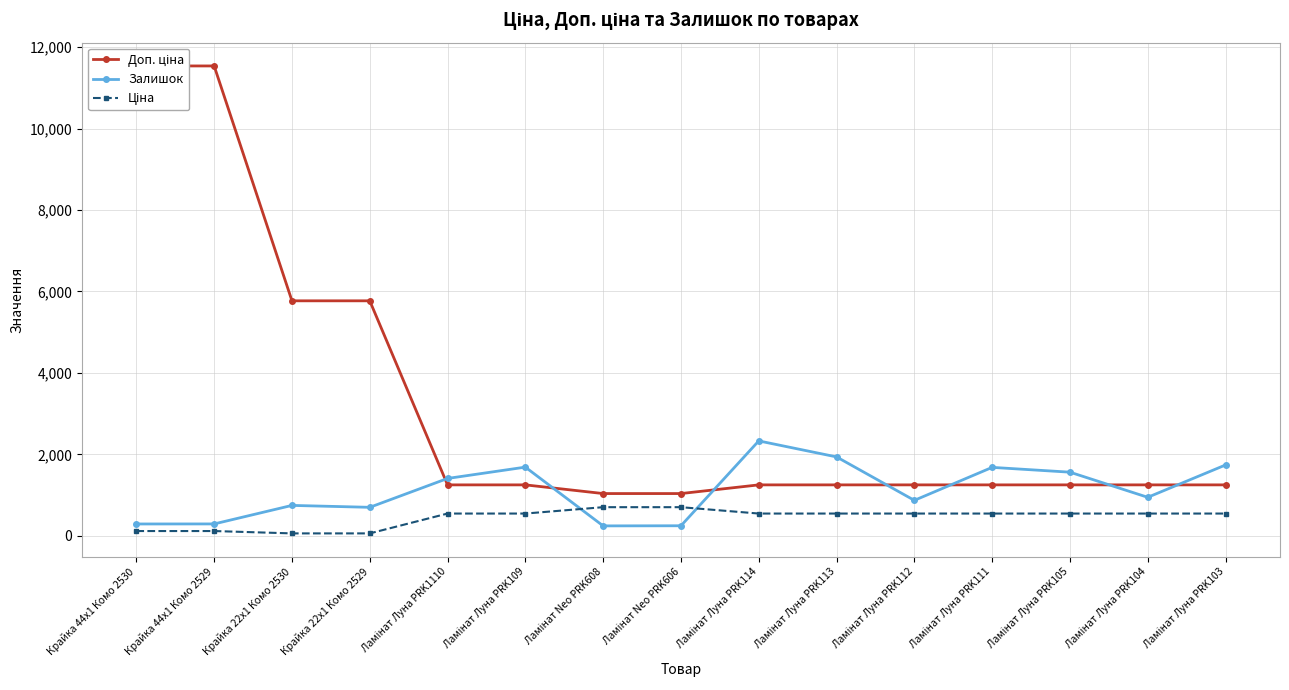

Reading left to right, what are all the values shown in this chart?

Доп. ціна: Крайка 44x1 Комо 2530=11537.0	Крайка 44x1 Комо 2529=11537.0	Крайка 22x1 Комо 2530=5769.0	Крайка 22x1 Комо 2529=5769.0	Ламінат Луна PRK1110=1249.1	Ламінат Луна PRK109=1249.1	Ламінат Neo PRK608=1036.0	Ламінат Neo PRK606=1036.0	Ламінат Луна PRK114=1249.1	Ламінат Луна PRK113=1249.1	Ламінат Луна PRK112=1249.1	Ламінат Луна PRK111=1249.1	Ламінат Луна PRK105=1249.1	Ламінат Луна PRK104=1249.1	Ламінат Луна PRK103=1249.1
Залишок: Крайка 44x1 Комо 2530=289.0	Крайка 44x1 Комо 2529=290.0	Крайка 22x1 Комо 2530=745.0	Крайка 22x1 Комо 2529=698.0	Ламінат Луна PRK1110=1407.0	Ламінат Луна PRK109=1685.0	Ламінат Neo PRK608=242.0	Ламінат Neo PRK606=245.0	Ламінат Луна PRK114=2329.0	Ламінат Луна PRK113=1936.0	Ламінат Луна PRK112=869.0	Ламінат Луна PRK111=1679.0	Ламінат Луна PRK105=1561.0	Ламінат Луна PRK104=944.0	Ламінат Луна PRK103=1738.0
Ціна: Крайка 44x1 Комо 2530=115.4	Крайка 44x1 Комо 2529=115.4	Крайка 22x1 Комо 2530=57.7	Крайка 22x1 Комо 2529=57.7	Ламінат Луна PRK1110=545.0	Ламінат Луна PRK109=545.0	Ламінат Neo PRK608=701.4	Ламінат Neo PRK606=701.4	Ламінат Луна PRK114=545.0	Ламінат Луна PRK113=545.0	Ламінат Луна PRK112=545.0	Ламінат Луна PRK111=545.0	Ламінат Луна PRK105=545.0	Ламінат Луна PRK104=545.0	Ламінат Луна PRK103=545.0